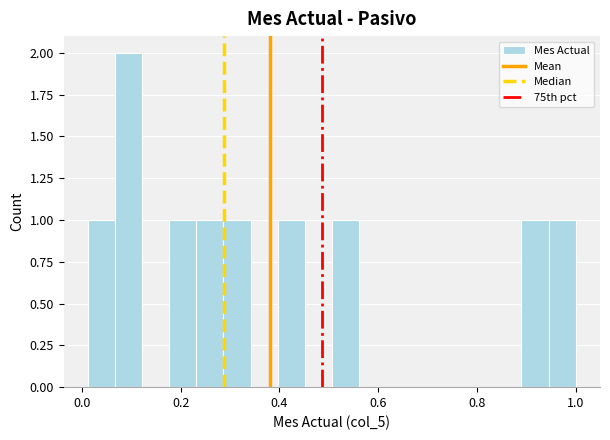

Around what value on the x-axis is the tallest bar? Give the approximate position of its centre, as read against the axis.

0.10